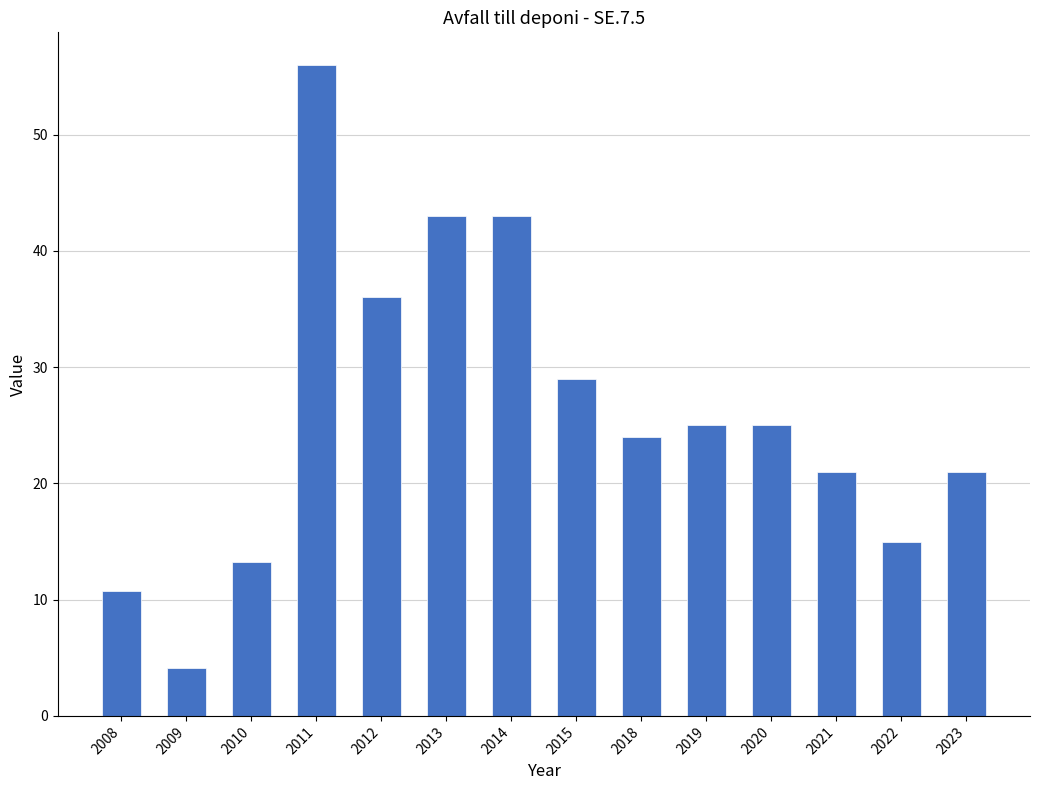

Approximately how many times larger is the value at 2019 compared to 2022?

1.7